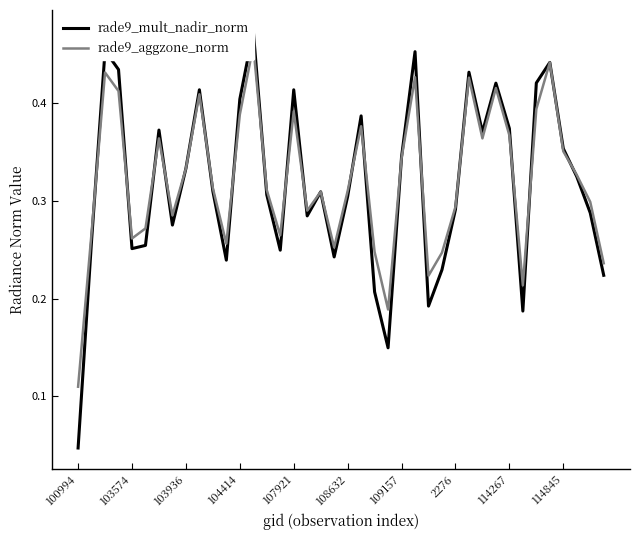

Rank the series by their maximum value, from lowest to highest.

rade9_aggzone_norm, rade9_mult_nadir_norm